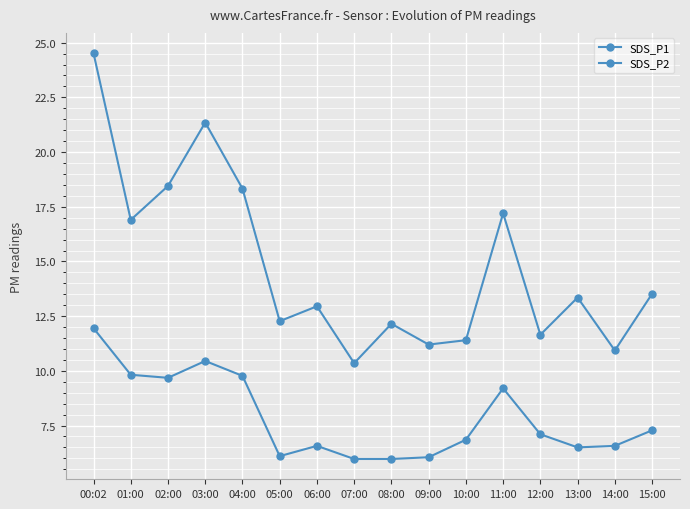

True or false: SDS_P1 and SDS_P2 intersect in this chart.

False